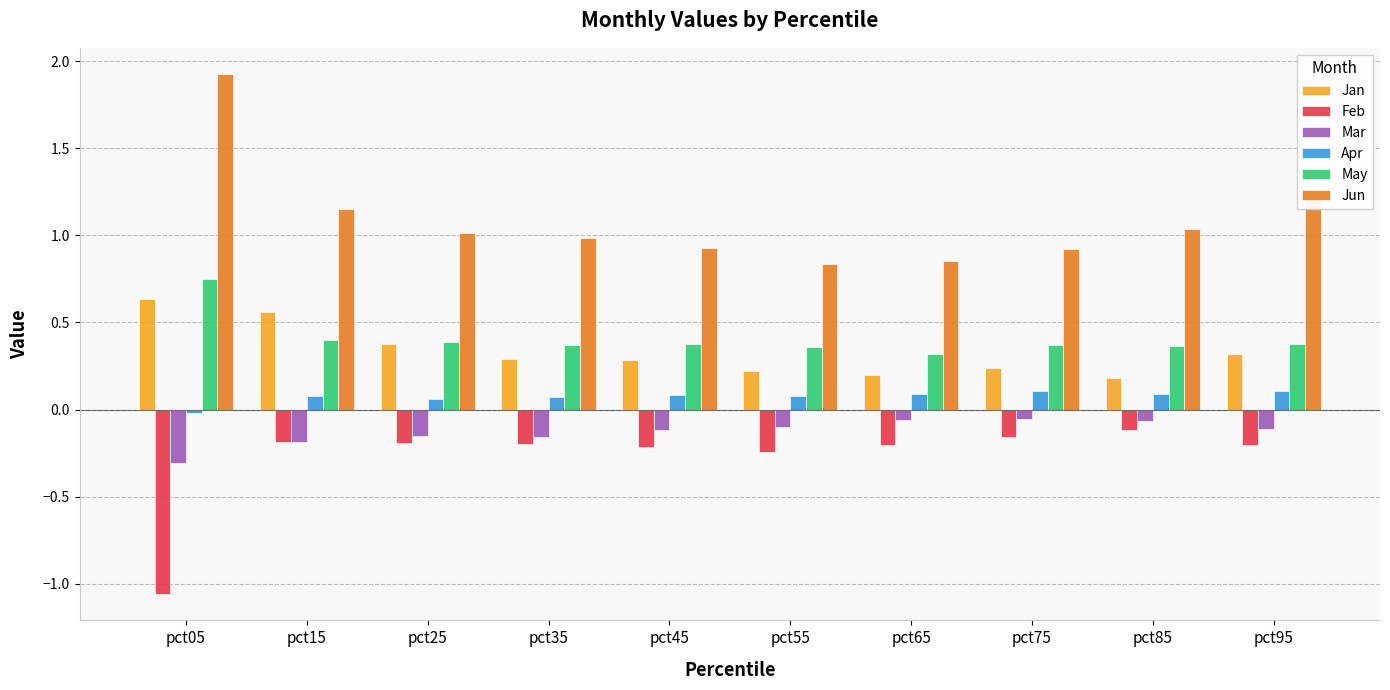

Is the value of Feb at pct95 greater than the value of Jun at pct35?

No